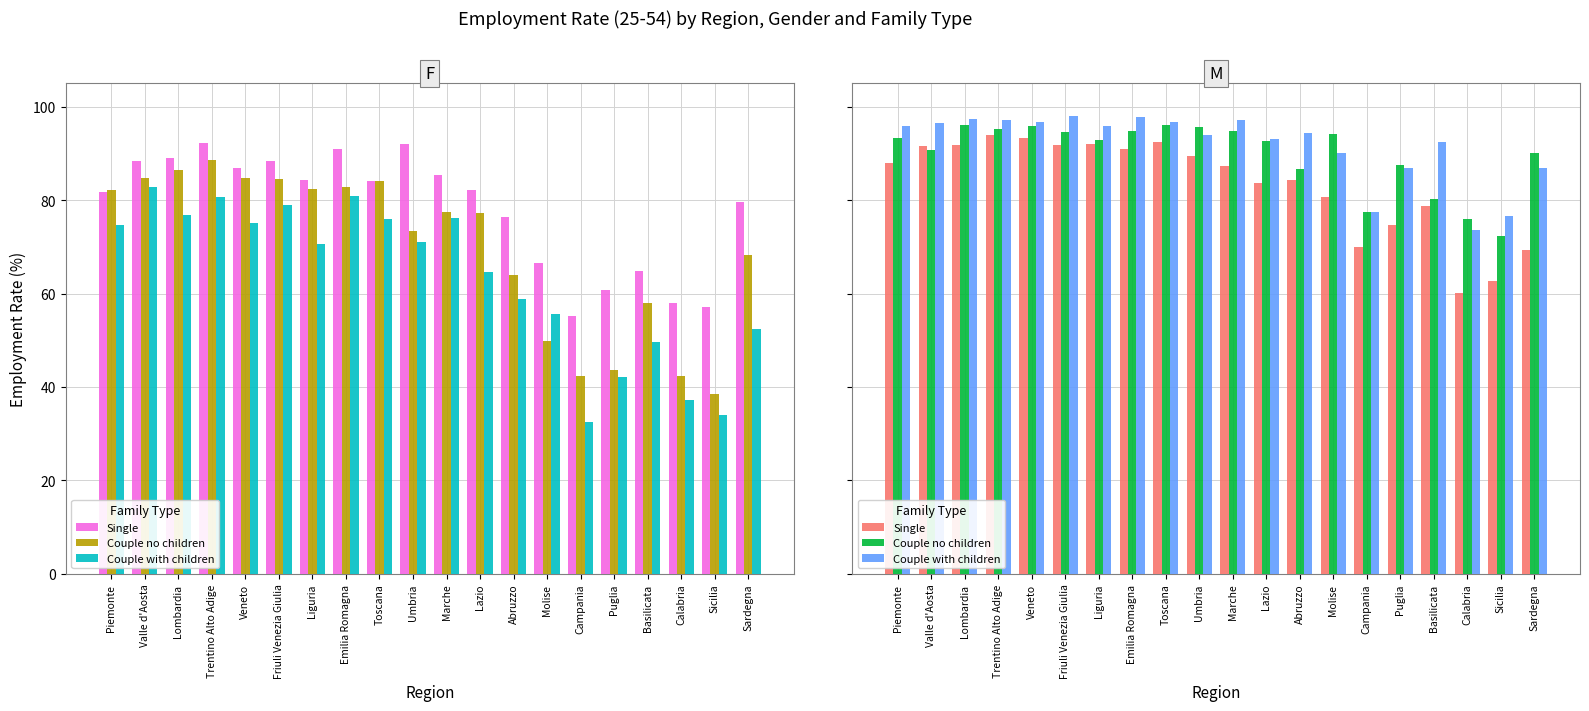

What is the difference between the highest and lowest values at Lazio?

9.4